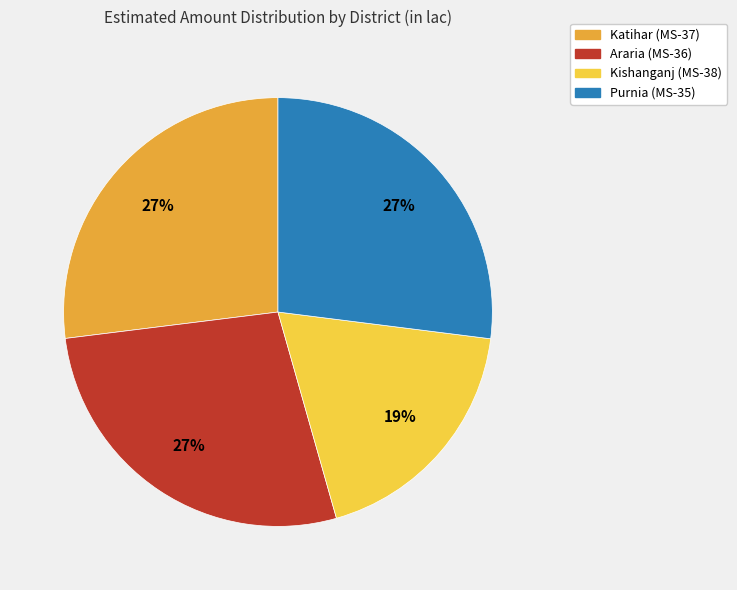

Which category has the smallest portion of the pie?

Kishanganj (MS-38)